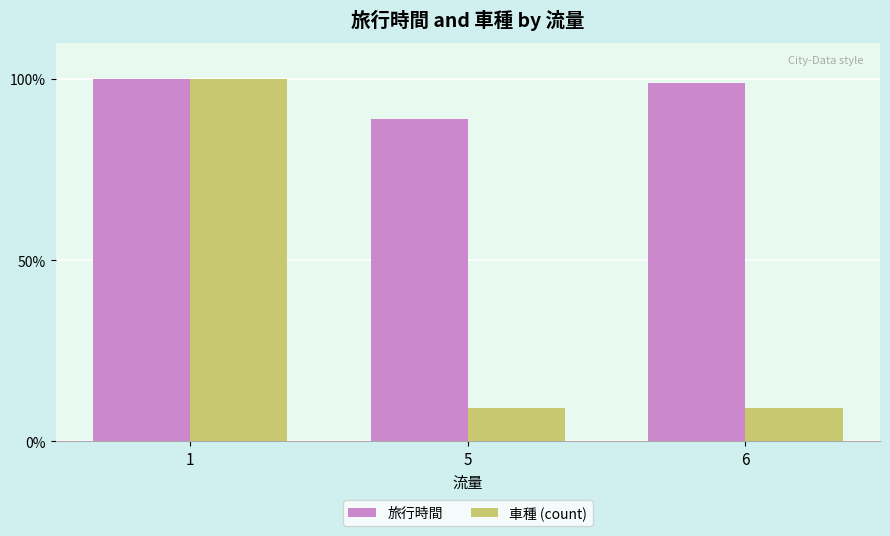

Which series has the largest total across all categories?

旅行時間